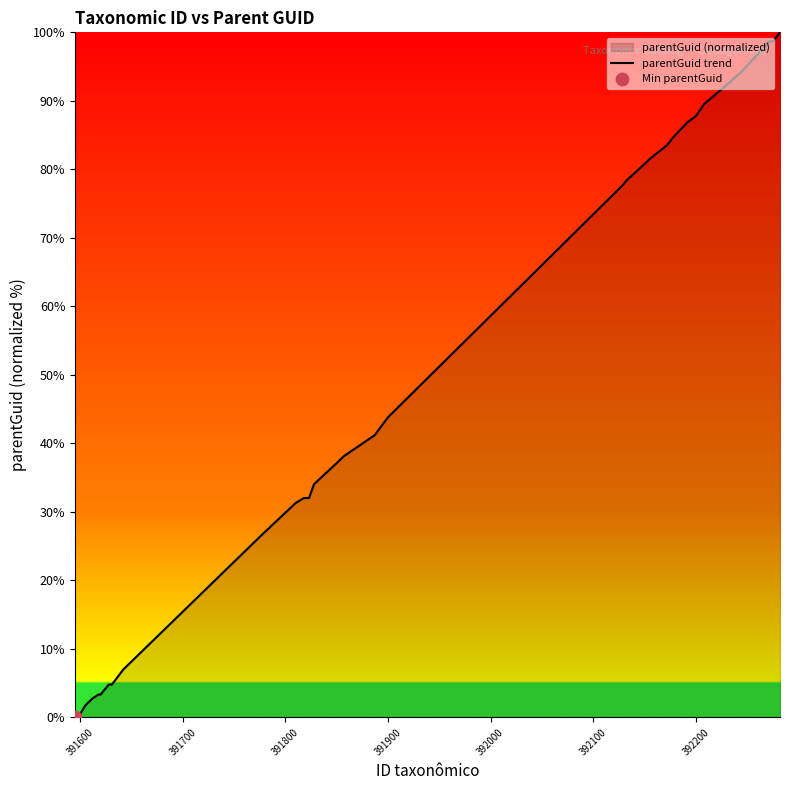

What is the greatest value displayed?

100.0